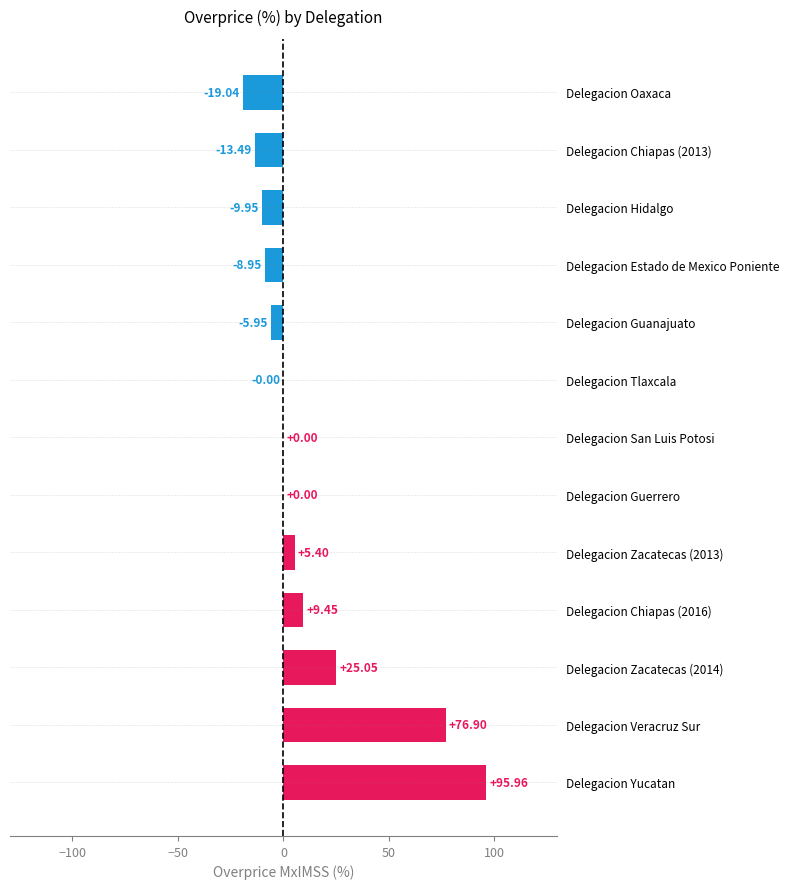

What is the sum of all values?

155.4